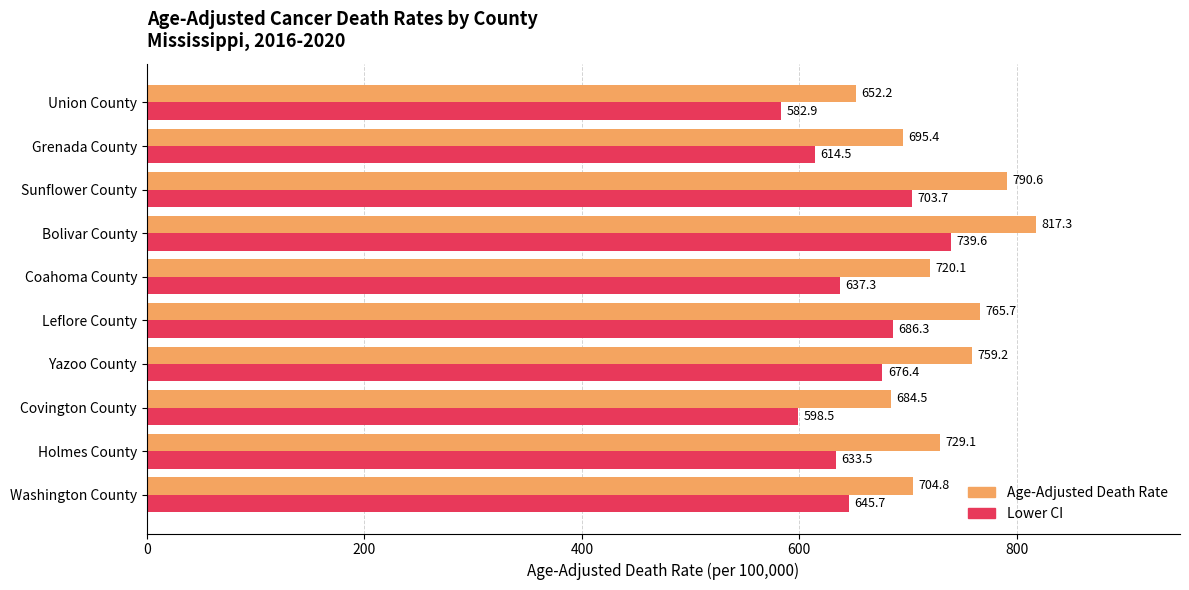

How many distinct data groups are displayed?

2